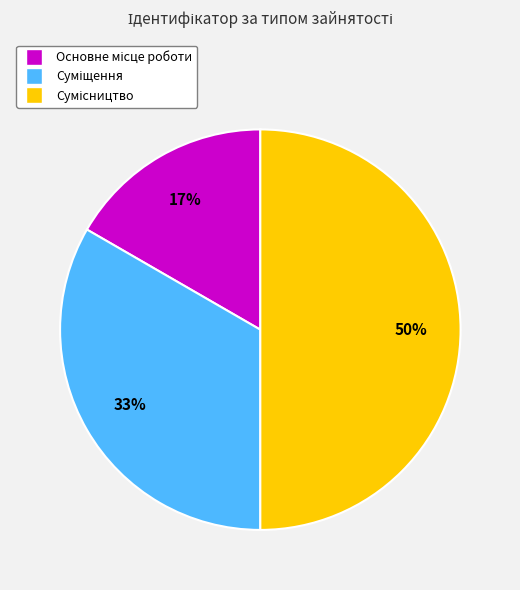

To the nearest percent, what is the difference between the largest and smallest slice percentages?

33%